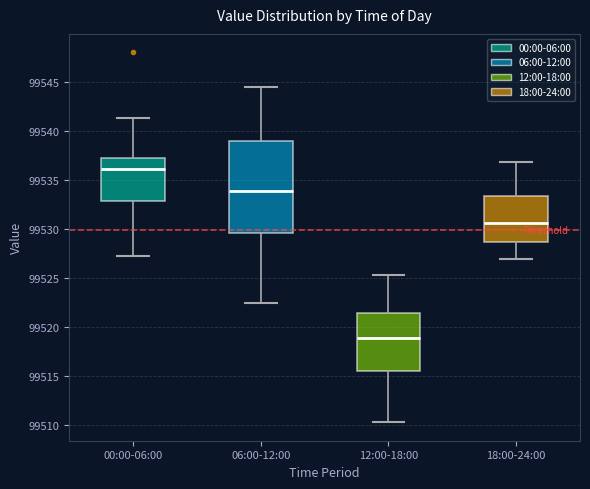

Comparing the boxes themselves (not the whiskers), which one is the tallest?

06:00-12:00